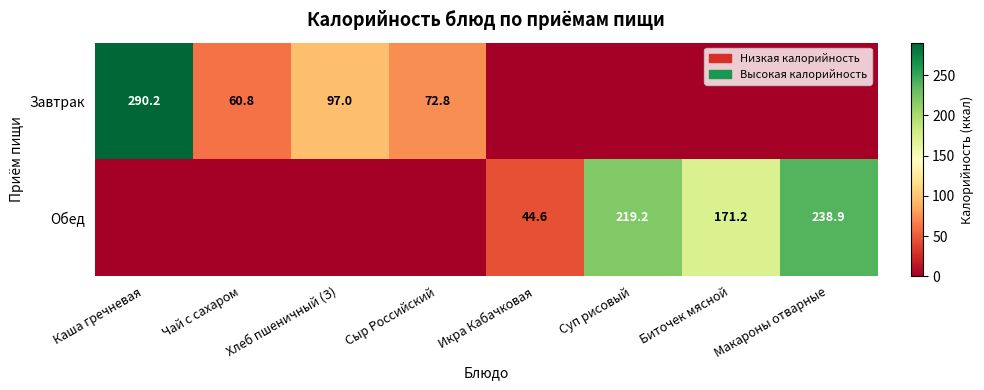

True or false: Завтрак has a value of 72.8 at Сыр Российский.

True